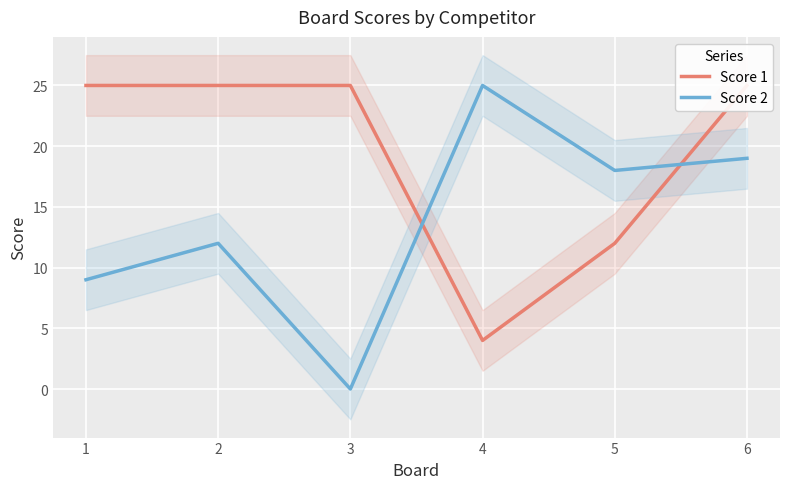

True or false: Score 1 has a value of 25 at 1.

True